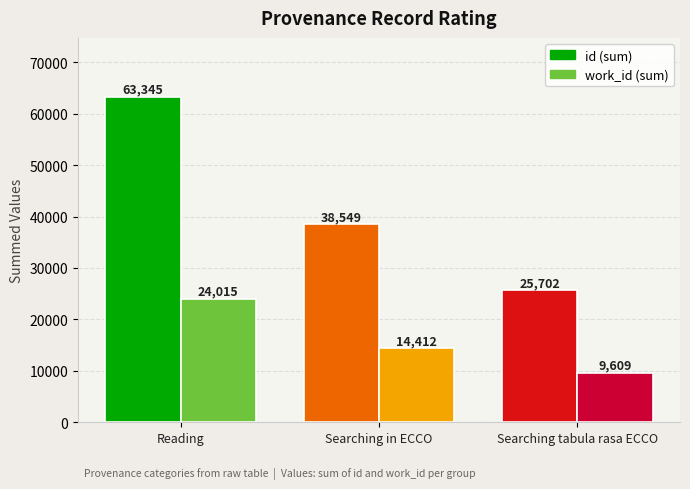

Which category has the highest value across all series?

Reading